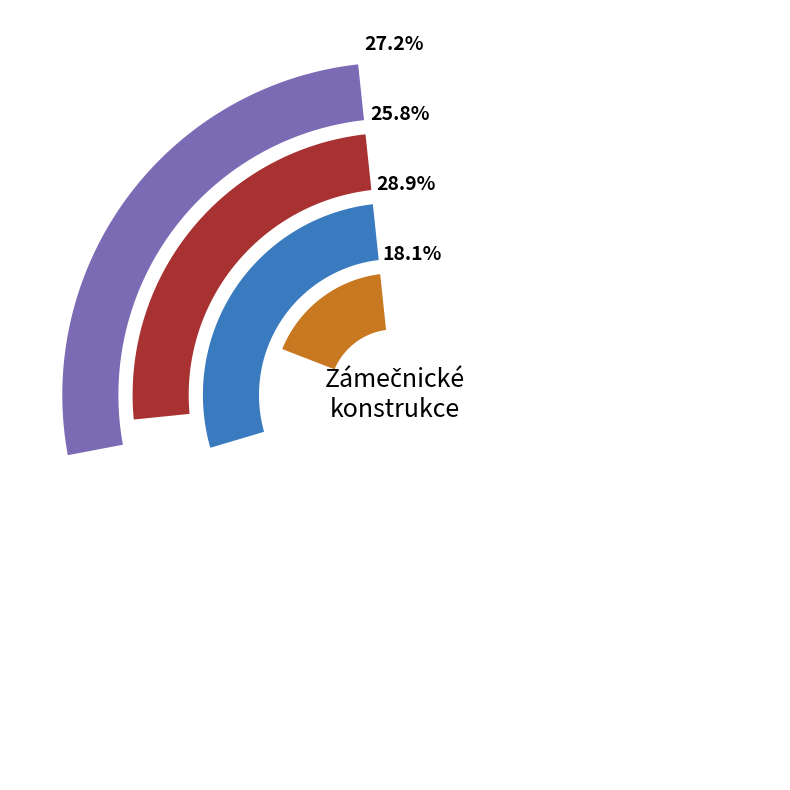

What is the total percentage of Přestavitelných a mobilních příček and Stěn s výplní z drátěné sítě?

43.9%